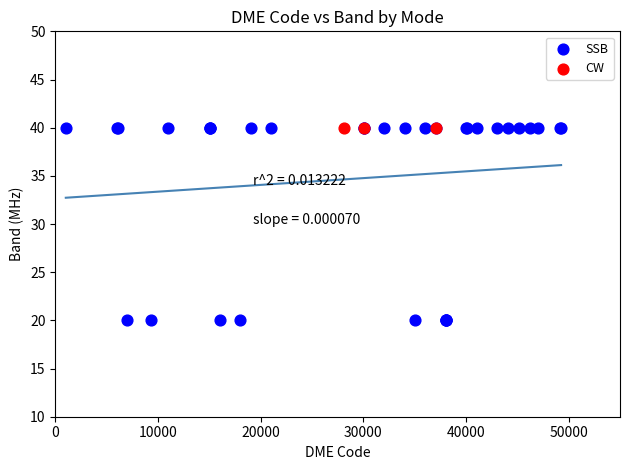

Which series contains the lowest Y value?

SSB